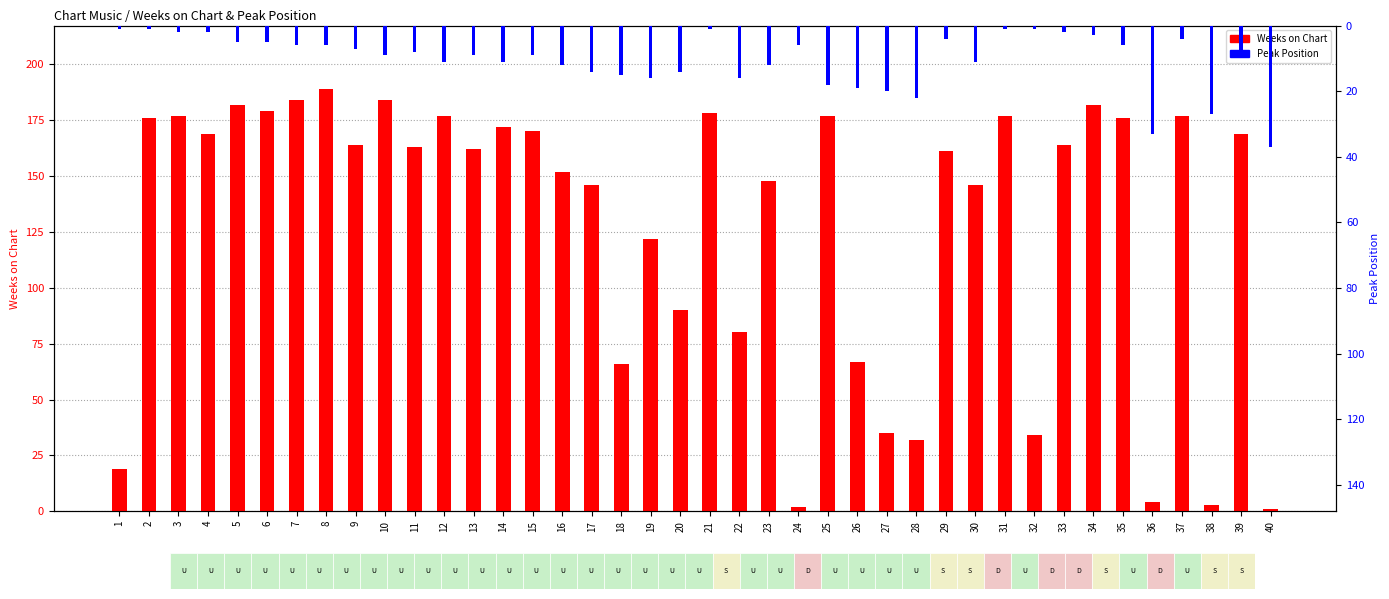

At which category is the sum across all series the highest?

8